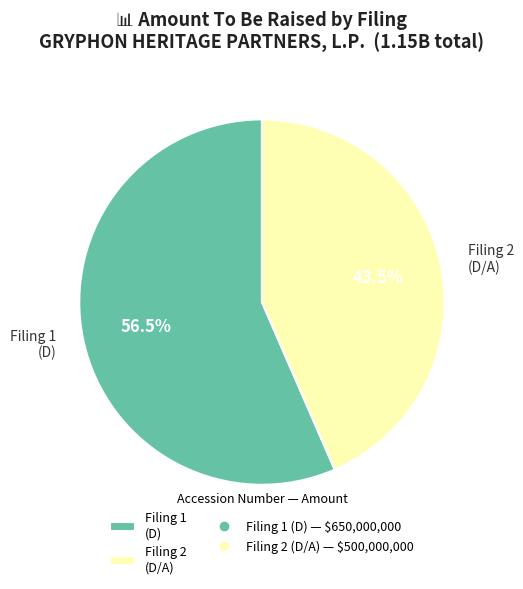

Is there any slice that represents more than half of the pie?

Yes